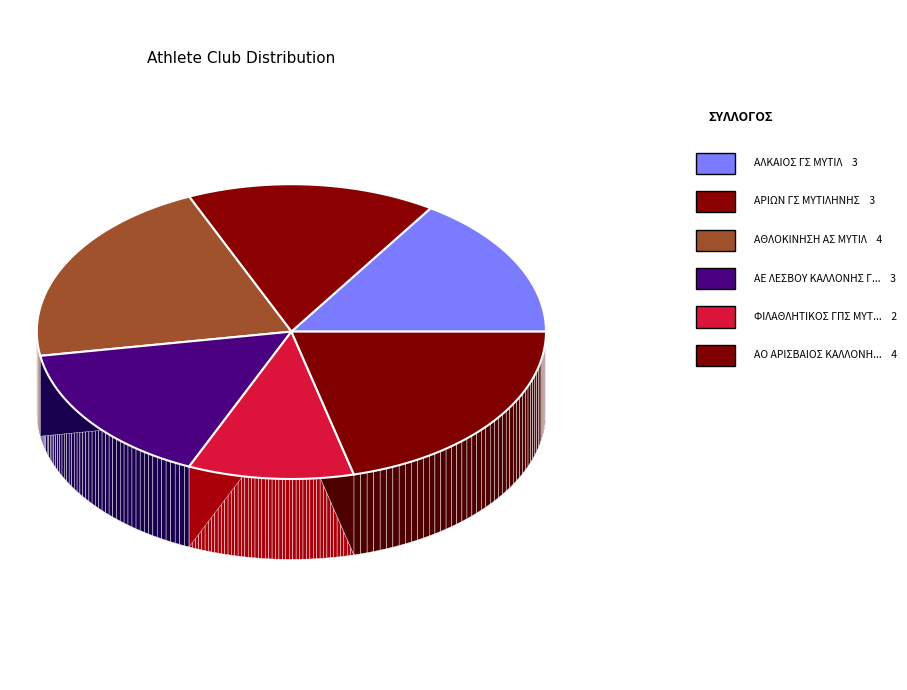

To the nearest percent, what is the average slice percentage?

17%